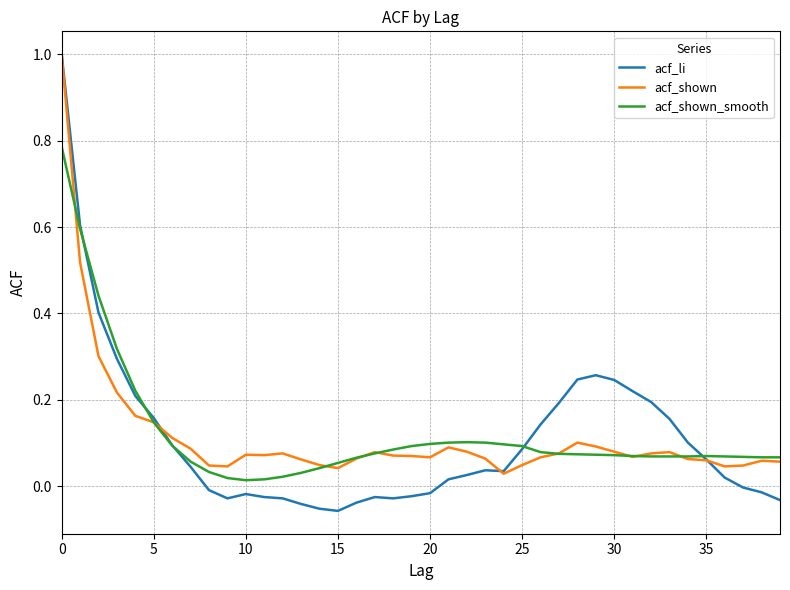

What is the greatest value displayed?

1.0